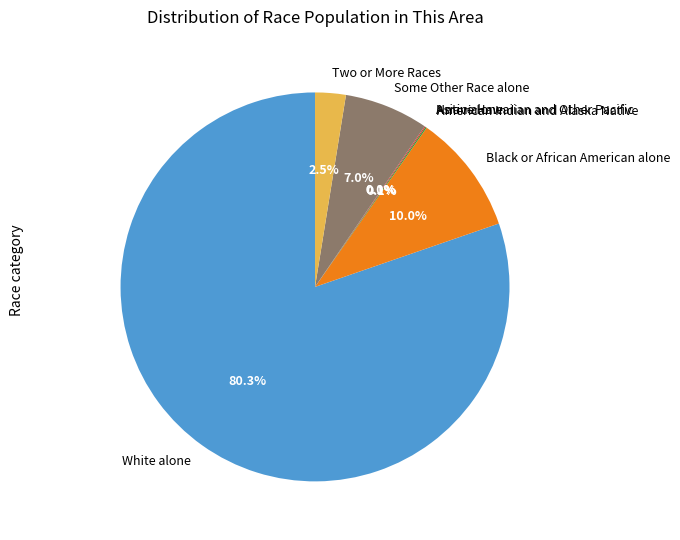

To the nearest percent, what portion does Black or African American alone represent?

10%